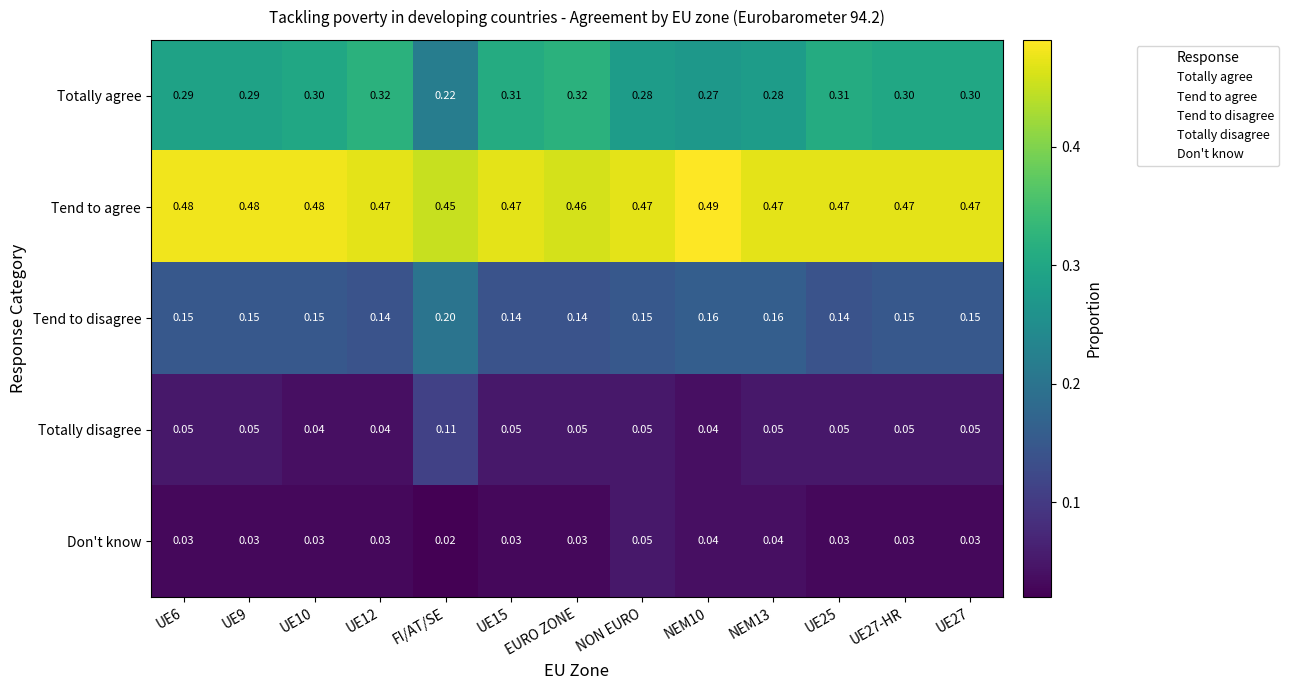

Which series has the largest range (max minus min)?

Totally agree